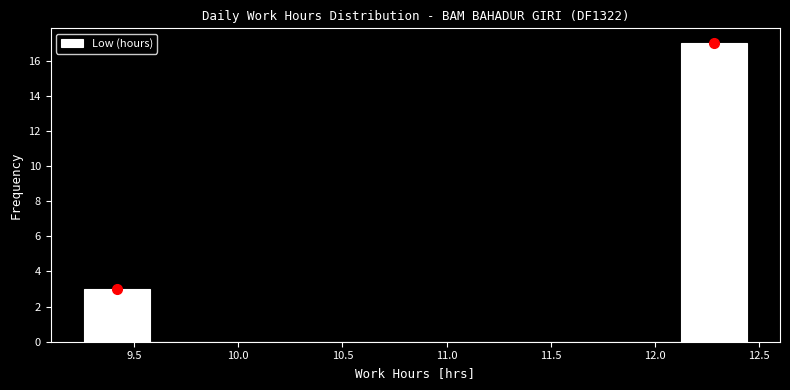

Reading left to right, transcribe this chart: for each bar, give the range it covers on the x-axis and its height. Neither the bar edges nor the heights are printed on the chart, so give them approximately, as read against the axes.

9.25 to 9.60: 3
9.60 to 9.90: 0
9.90 to 10.20: 0
10.20 to 10.55: 0
10.55 to 10.85: 0
10.85 to 11.15: 0
11.15 to 11.50: 0
11.50 to 11.80: 0
11.80 to 12.10: 0
12.10 to 12.45: 17